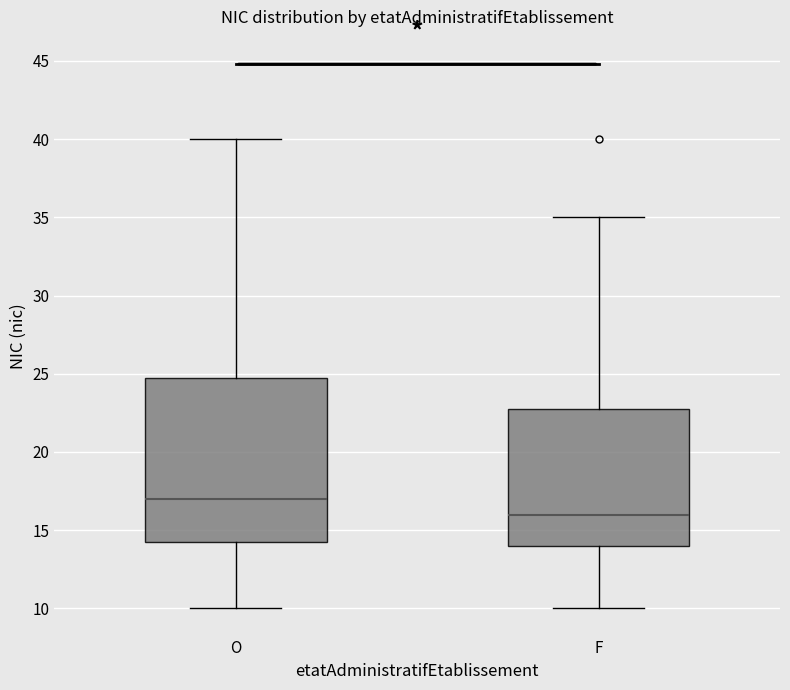

Which box's median line is the lowest?

F